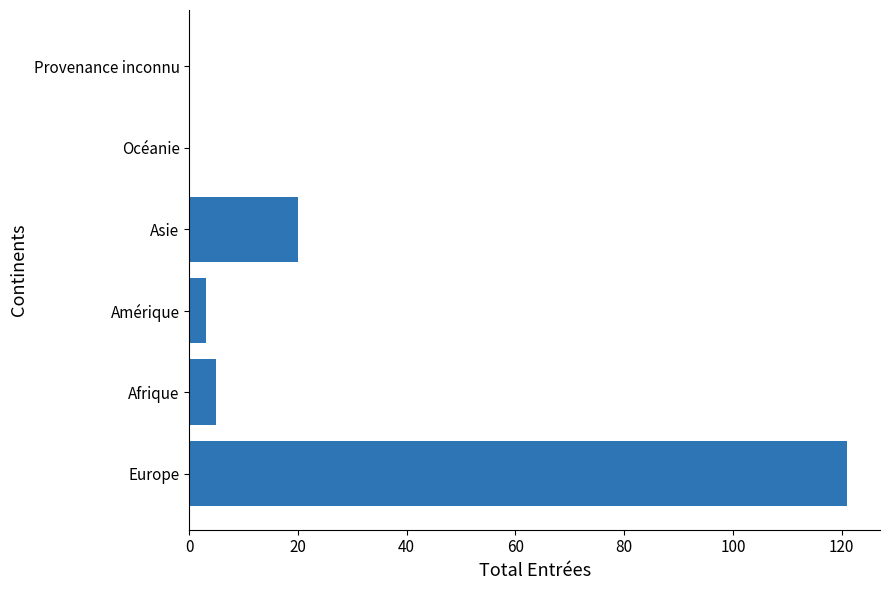

At which label is the value closest to 60?

Asie